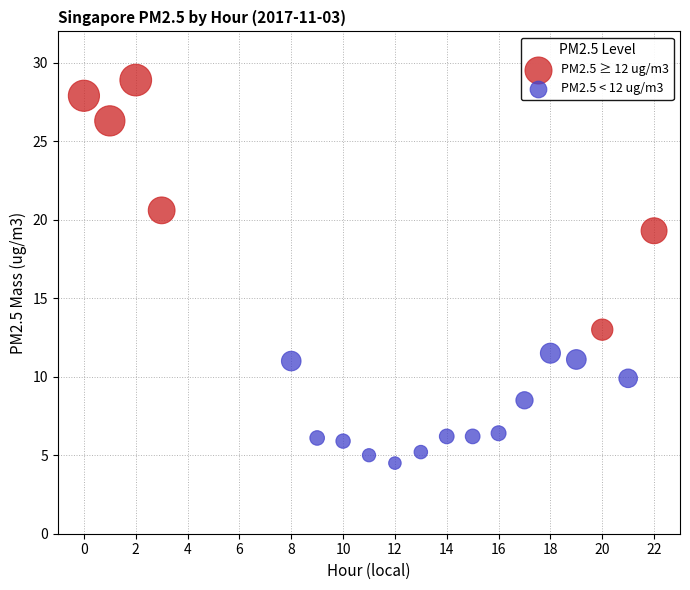

Which series contains the lowest Y value?

PM2.5 < 12 ug/m3